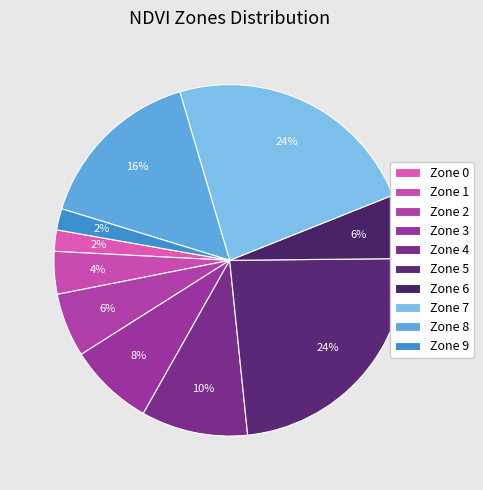

To the nearest percent, what portion does Zone 8 represent?

16%